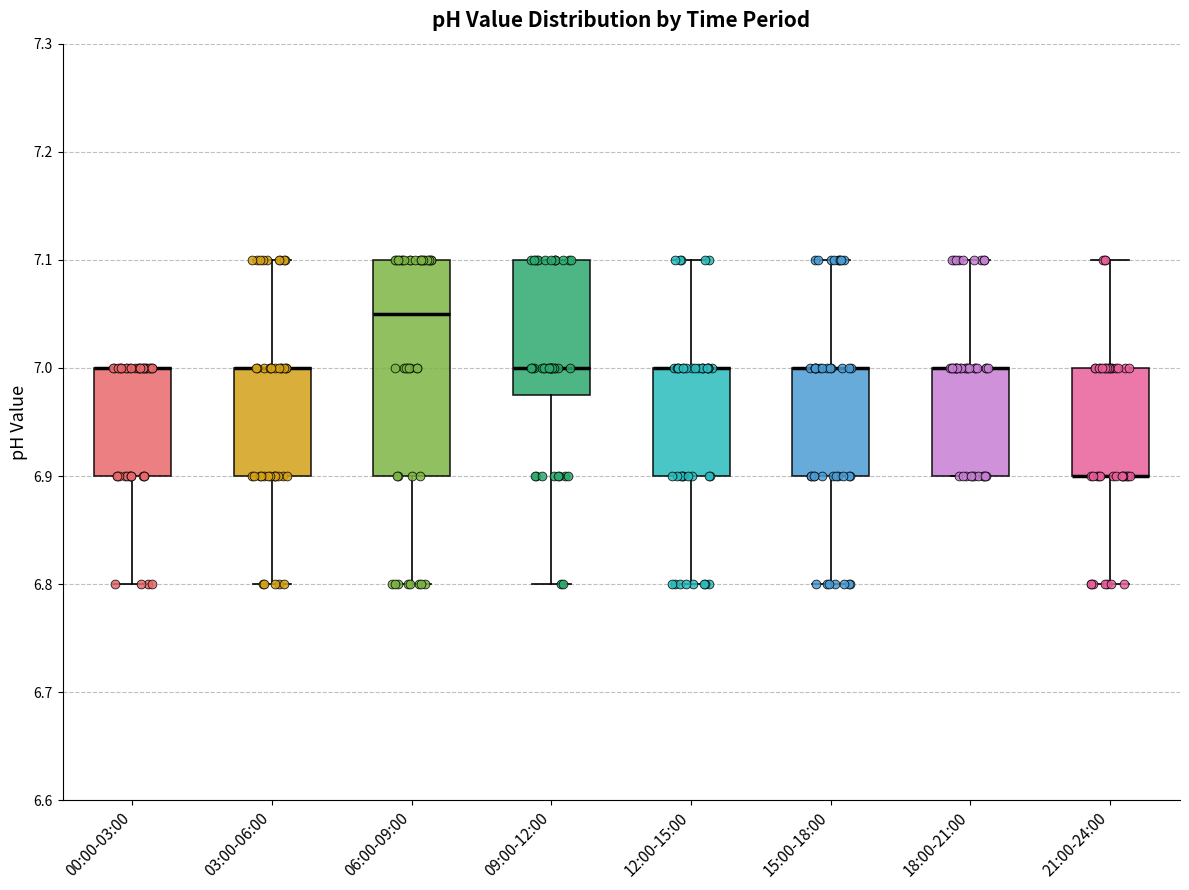

Which box is the tallest, from its lower edge to its upper edge?

06:00-09:00